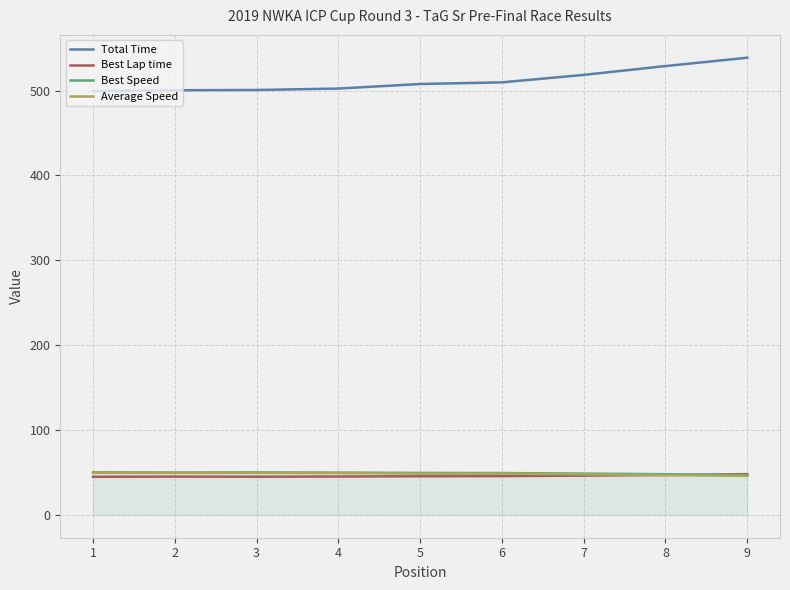

True or false: Average Speed has a value of 12.8 at 7.

False